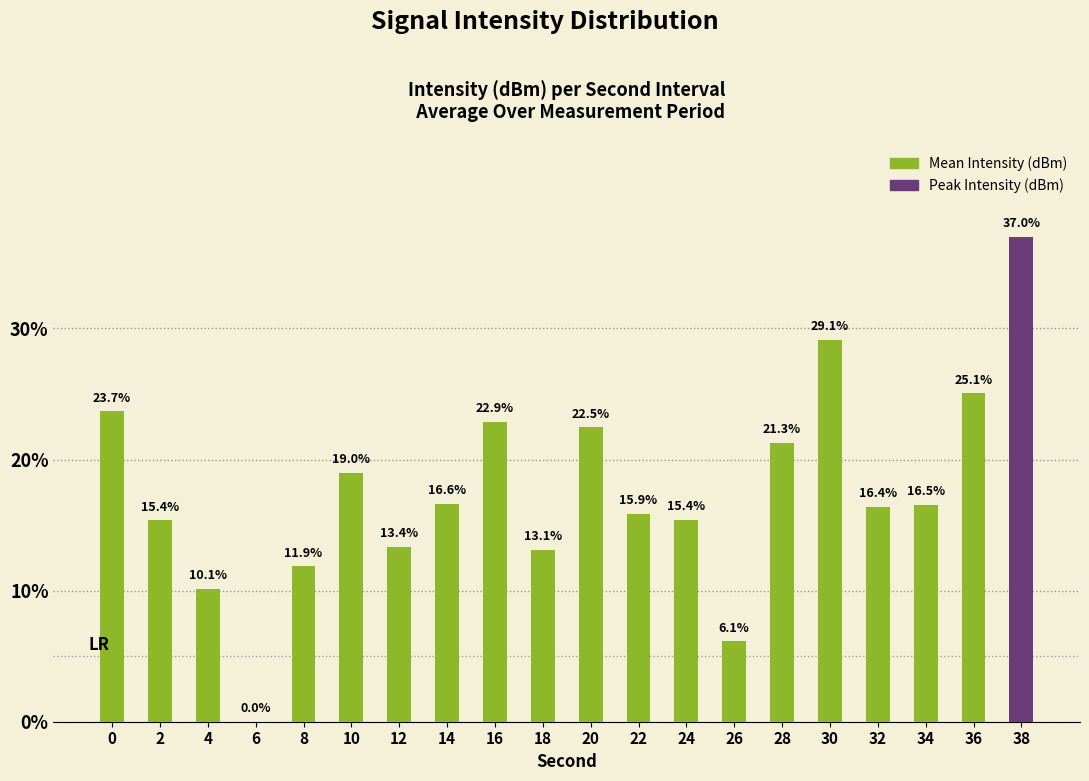

How many values exceed 16?

11